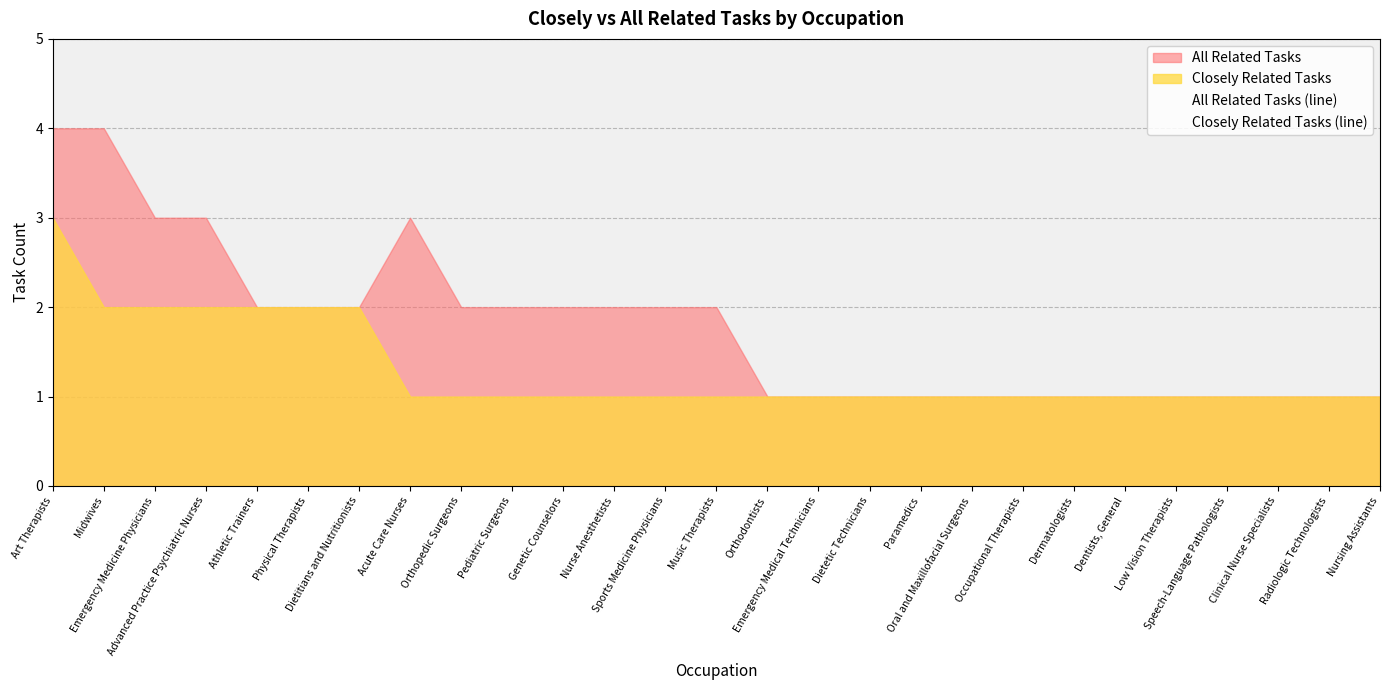

The value of Closely Related Tasks (line) at Orthopedic Surgeons is 1. True or false?

False